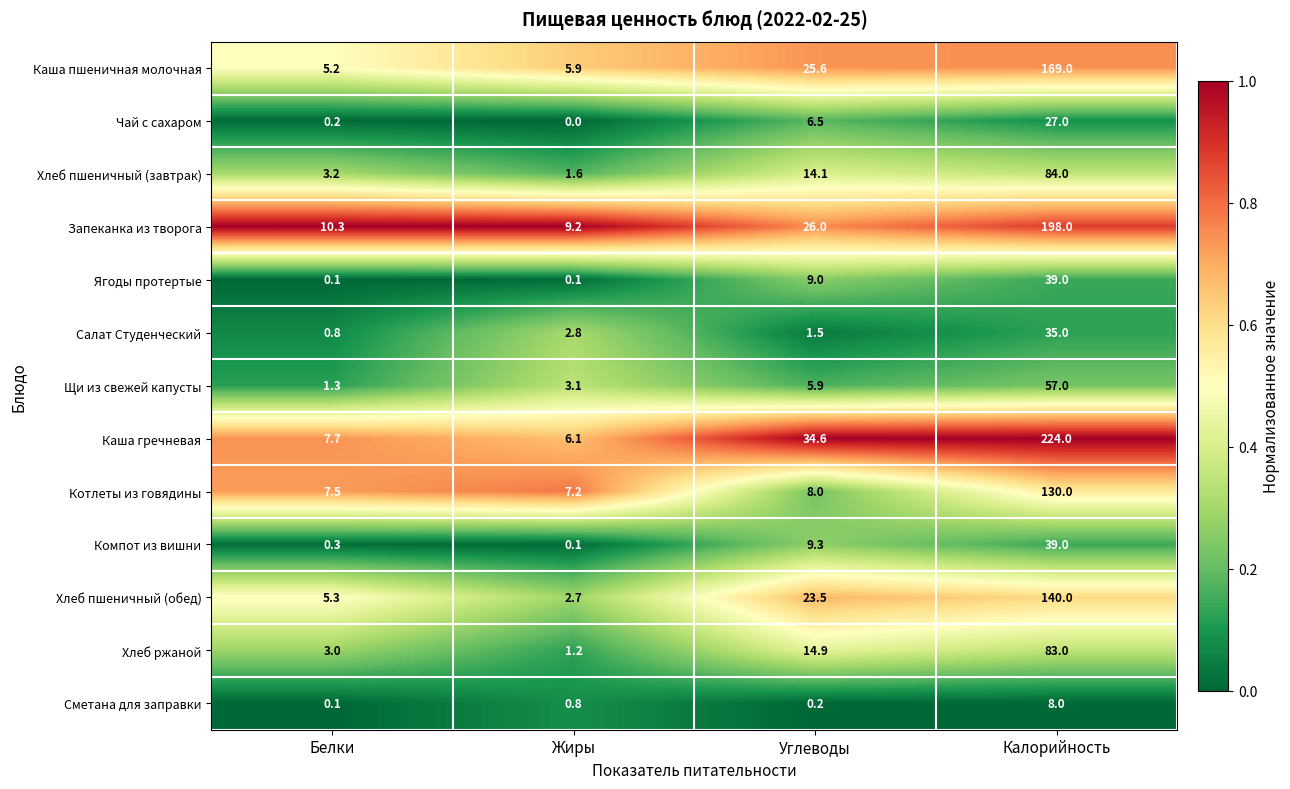

What is the approximate value of Хлеб пшеничный (завтрак) at Жиры?

1.6